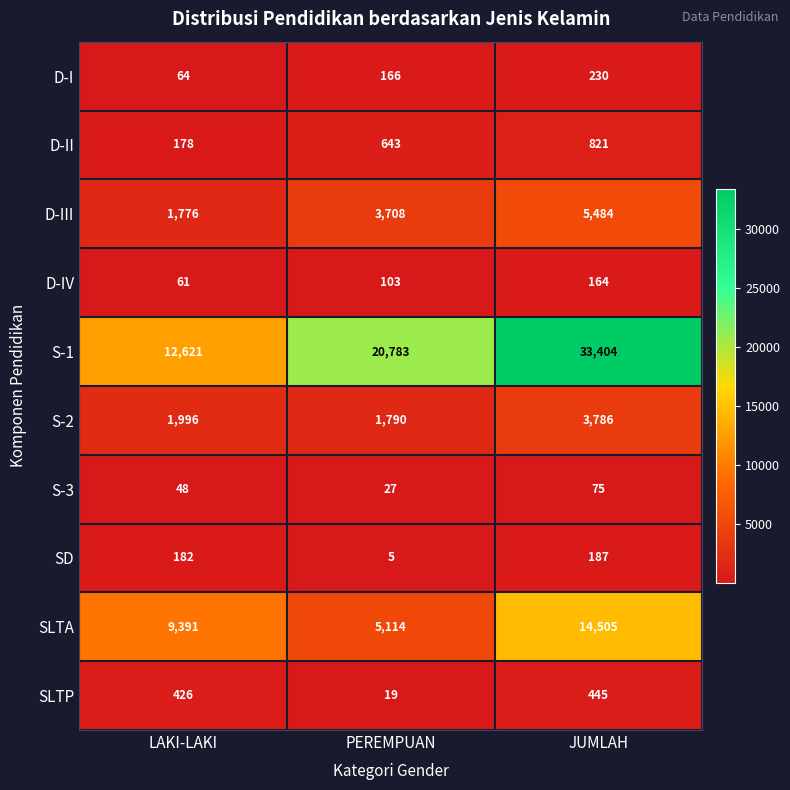

Between PEREMPUAN and JUMLAH, which series saw the biggest shift?

S-1